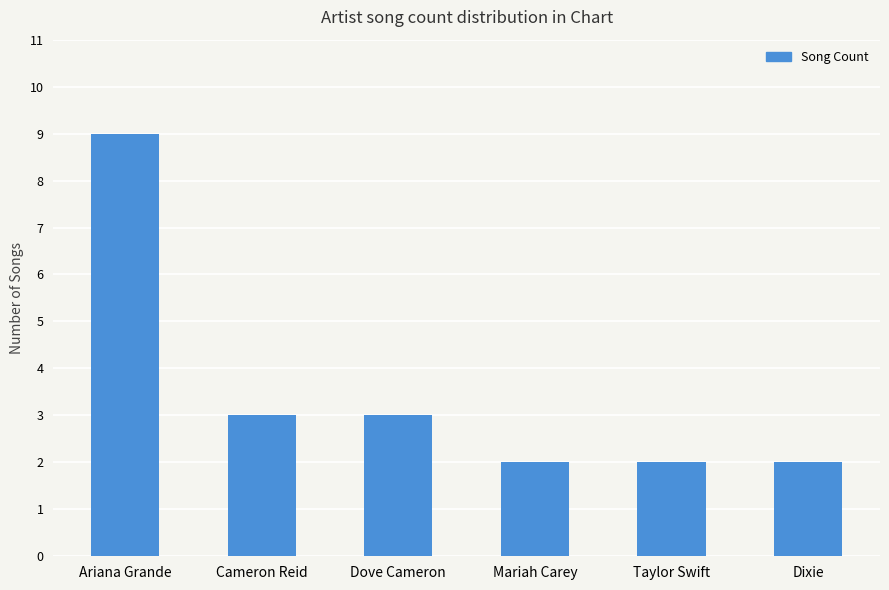

Count the values in the range 2 to 3.

5